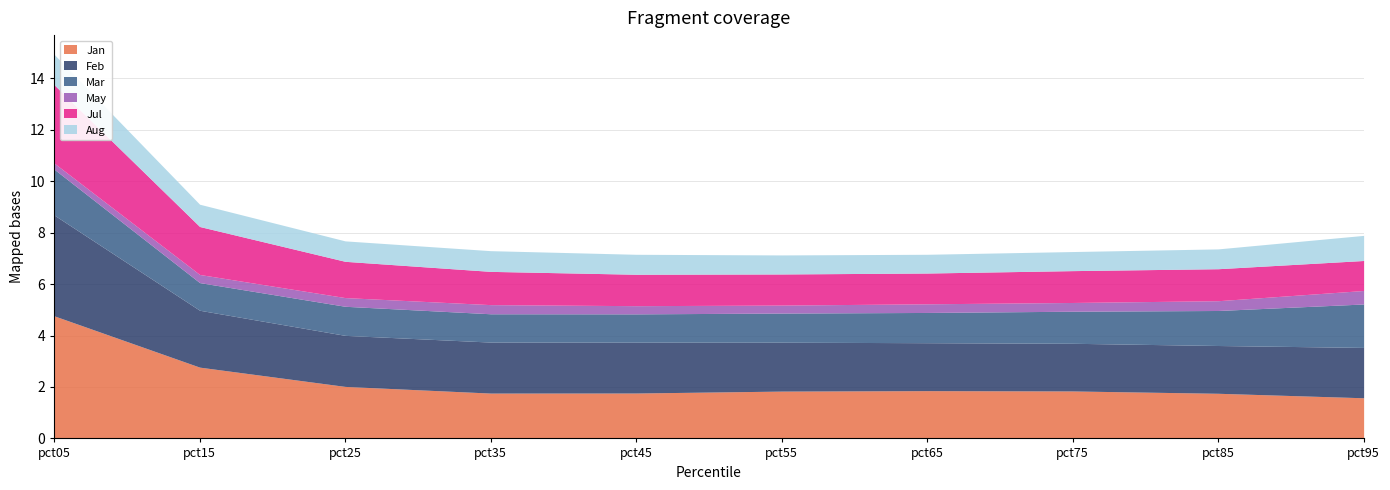

Reading left to right, extract all data points from this chart.

Jan: 4.8	2.8	2.0	1.8	1.8	1.8	1.9	1.8	1.8	1.6
Feb: 3.9	2.2	2.0	2.0	2.0	1.9	1.9	1.9	1.9	2.0
Mar: 1.8	1.1	1.1	1.1	1.1	1.1	1.2	1.2	1.4	1.7
May: 0.2	0.3	0.3	0.4	0.3	0.3	0.3	0.3	0.4	0.5
Jul: 3.0	1.9	1.4	1.3	1.2	1.2	1.2	1.2	1.2	1.2
Aug: 1.2	0.9	0.8	0.8	0.8	0.7	0.7	0.7	0.8	1.0